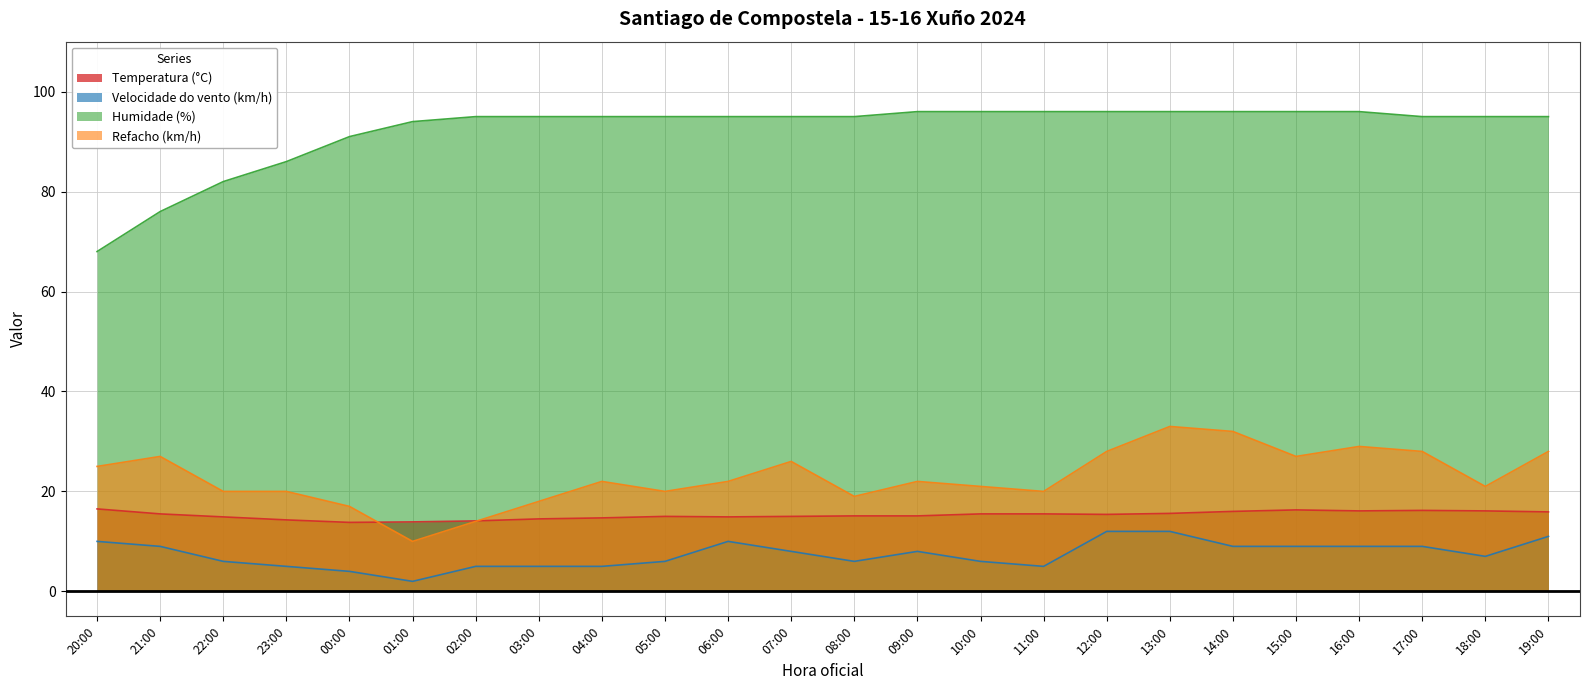

Which series changed the most between 06:00 and 19:00?

Refacho (km/h)